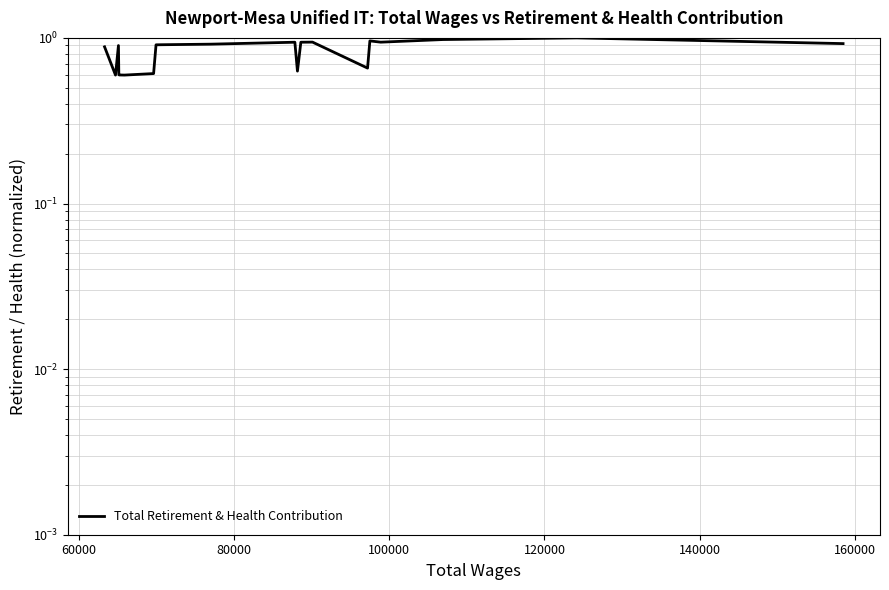

How many lines are shown in the chart?

1